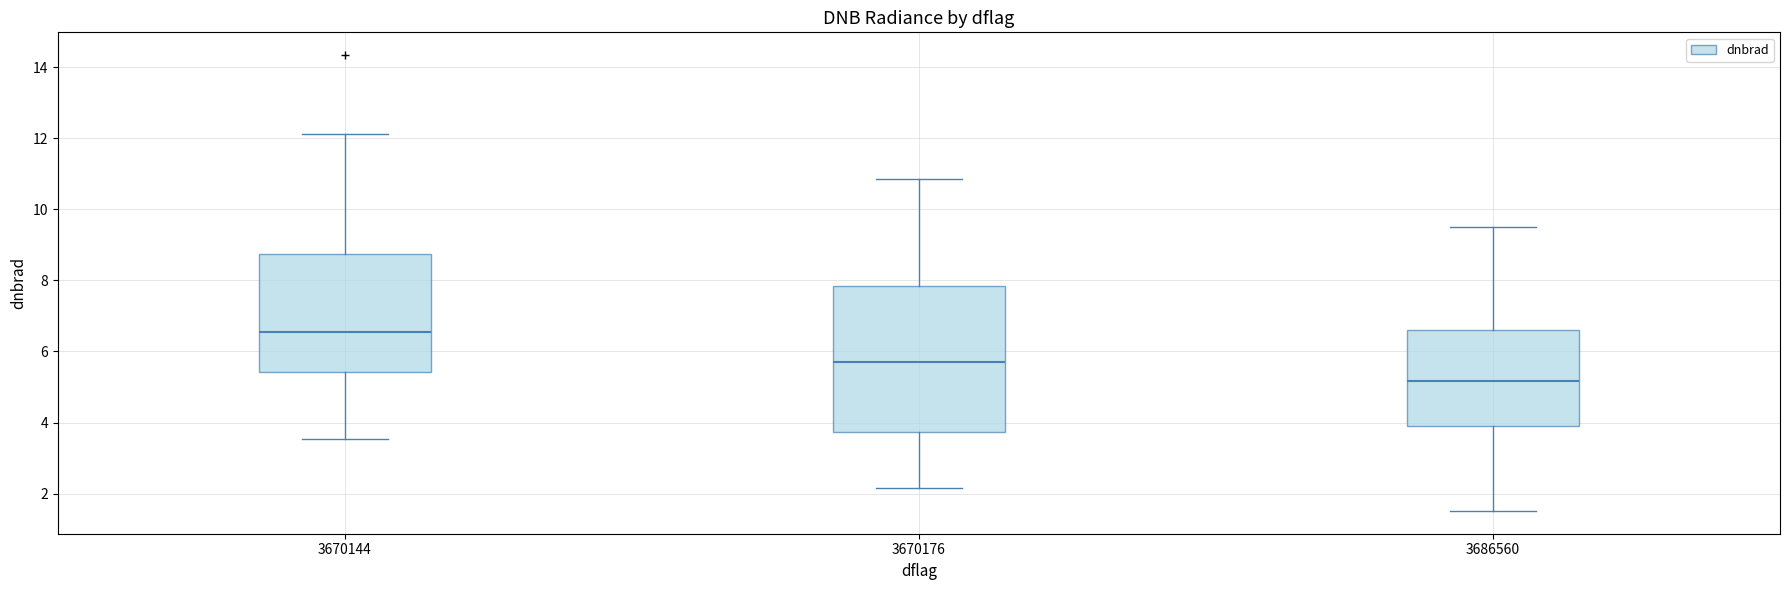

Where does the median line of the box at x = 3670176 sit on the y-axis? The values are not printed on the chart, so give them approximately, as read against the axis.

5.8